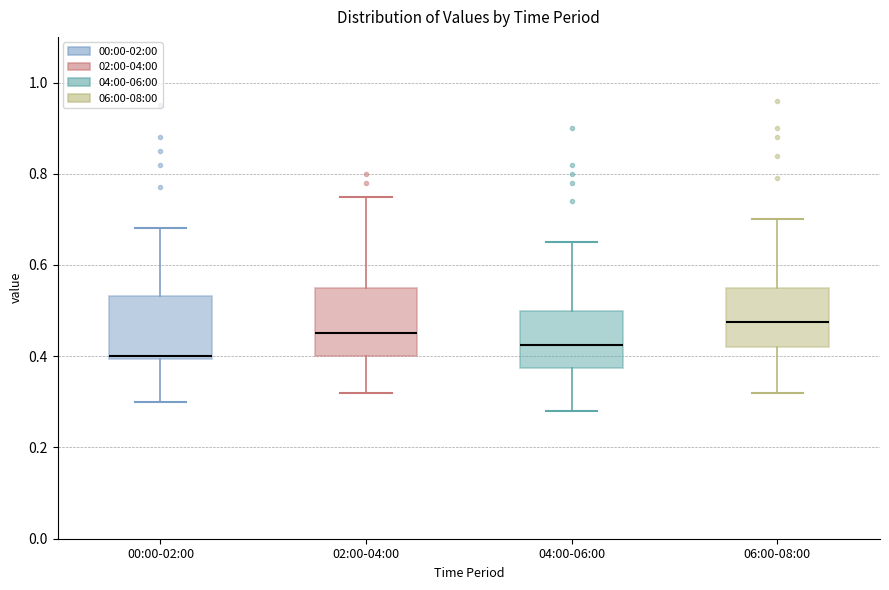

Reading left to right, read every box against the y-axis: the position of its median line, the range the box covers, and the ends of its whiskers. The values are not printed on the chart, so give them approximately, as read against the axis.

00:00-02:00: median 0.40, box 0.40 to 0.54, whiskers 0.30 to 0.68
02:00-04:00: median 0.46, box 0.40 to 0.56, whiskers 0.32 to 0.76
04:00-06:00: median 0.42, box 0.38 to 0.50, whiskers 0.28 to 0.66
06:00-08:00: median 0.48, box 0.42 to 0.56, whiskers 0.32 to 0.70